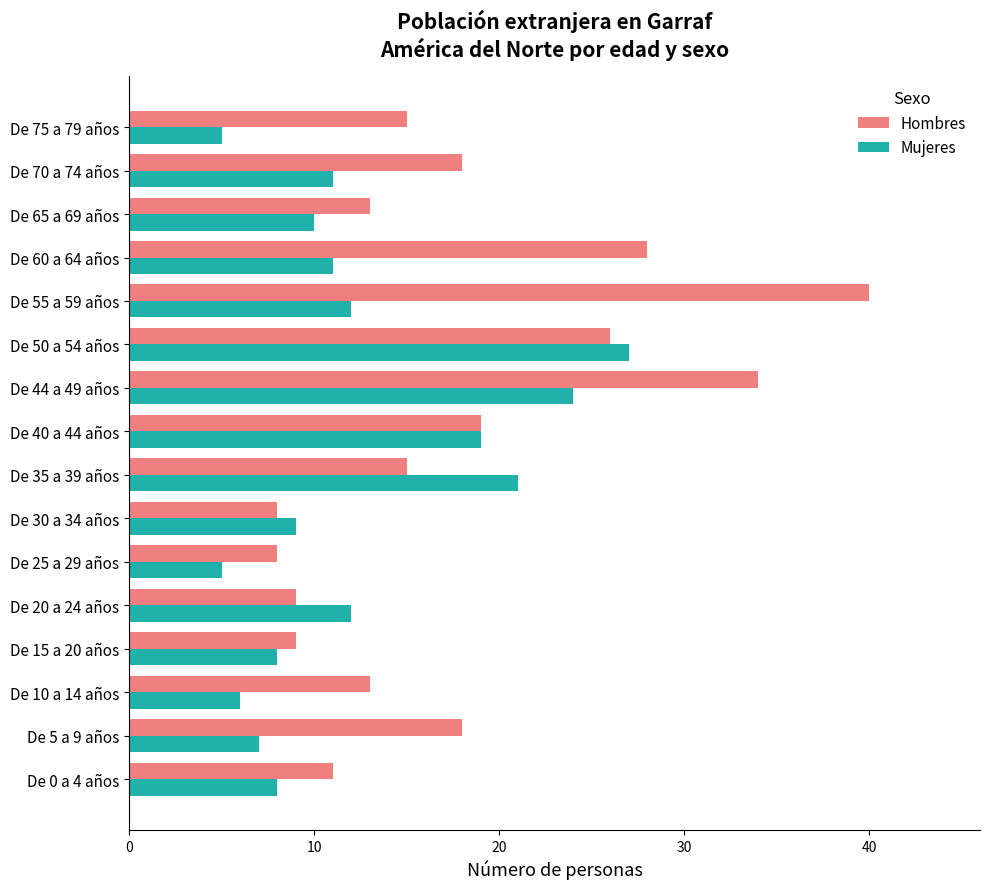

Is it true that Mujeres equals 6 at De 44 a 49 años?

False